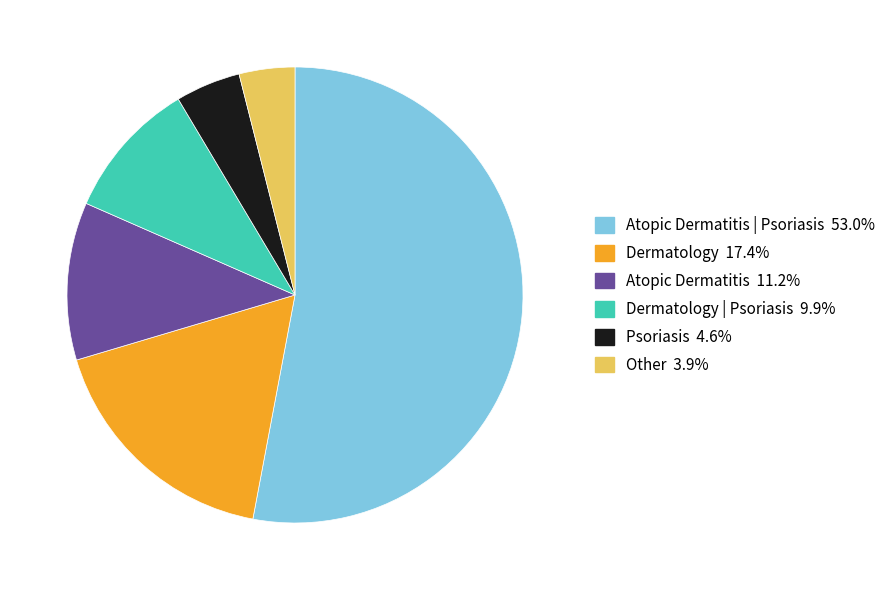

Is there a majority slice in this chart?

Yes